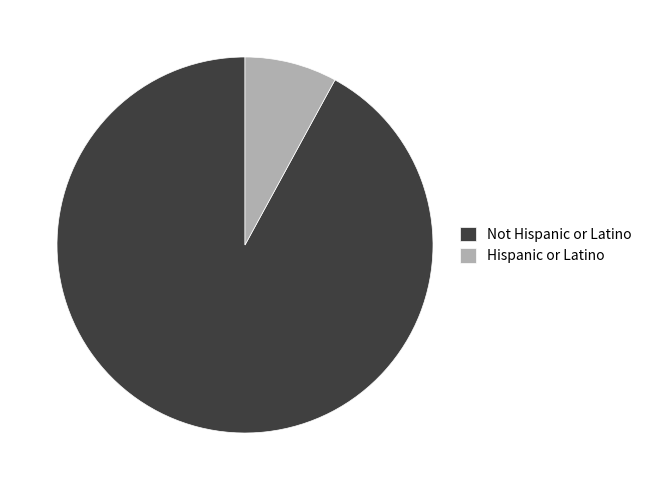

Is the sum of Not Hispanic or Latino and Hispanic or Latino greater than half?

Yes